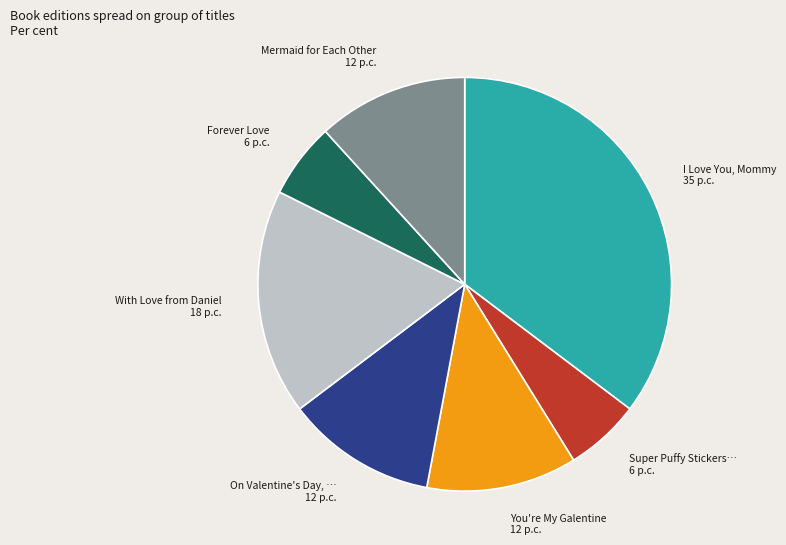

Is there a majority slice in this chart?

No